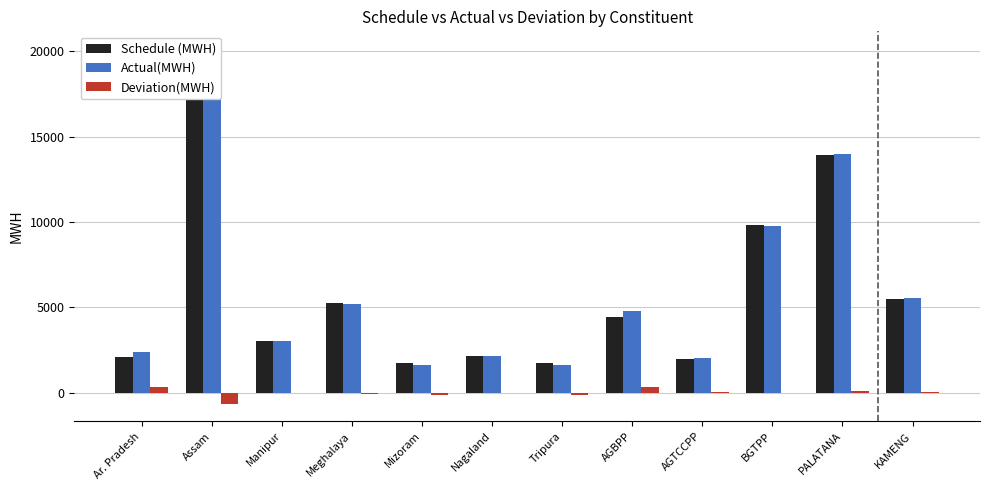

At which label is Actual(MWH) closest to 10561?

BGTPP